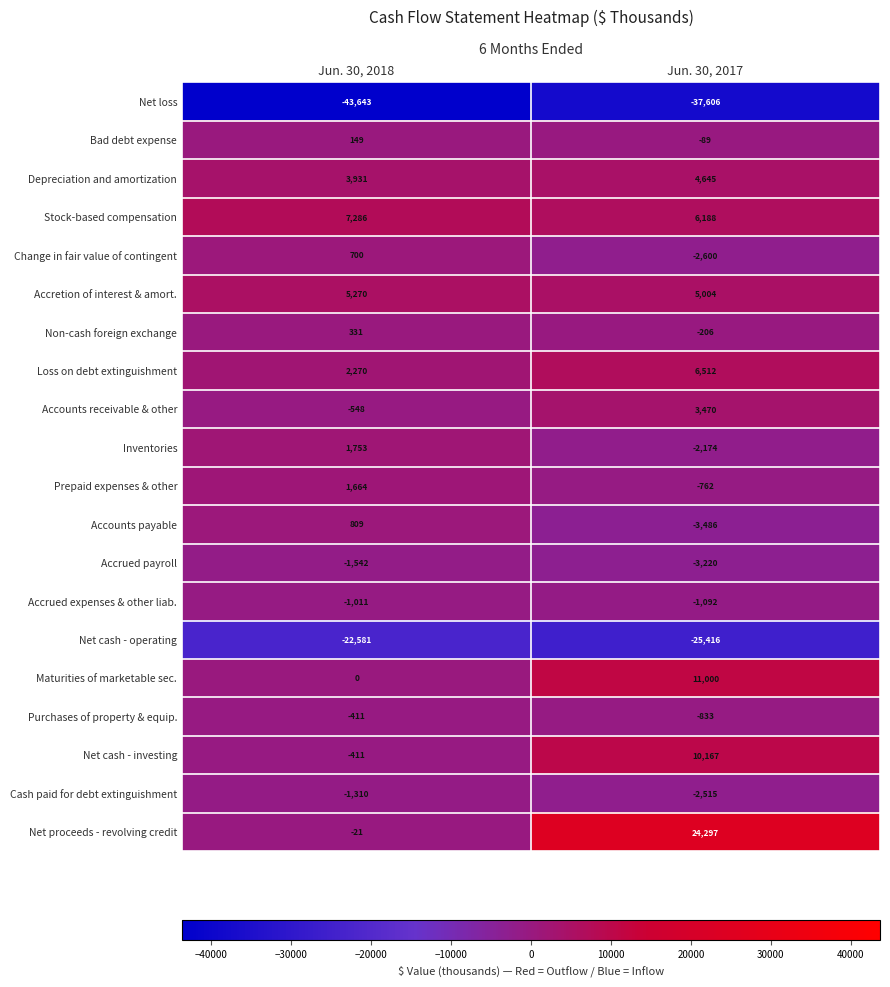

At Jun. 30, 2017, list the series in order from largest to smallest.

Net proceeds - revolving credit, Maturities of marketable sec., Net cash - investing, Loss on debt extinguishment, Stock-based compensation, Accretion of interest & amort., Depreciation and amortization, Accounts receivable & other, Bad debt expense, Non-cash foreign exchange, Prepaid expenses & other, Purchases of property & equip., Accrued expenses & other liab., Inventories, Cash paid for debt extinguishment, Change in fair value of contingent, Accrued payroll, Accounts payable, Net cash - operating, Net loss